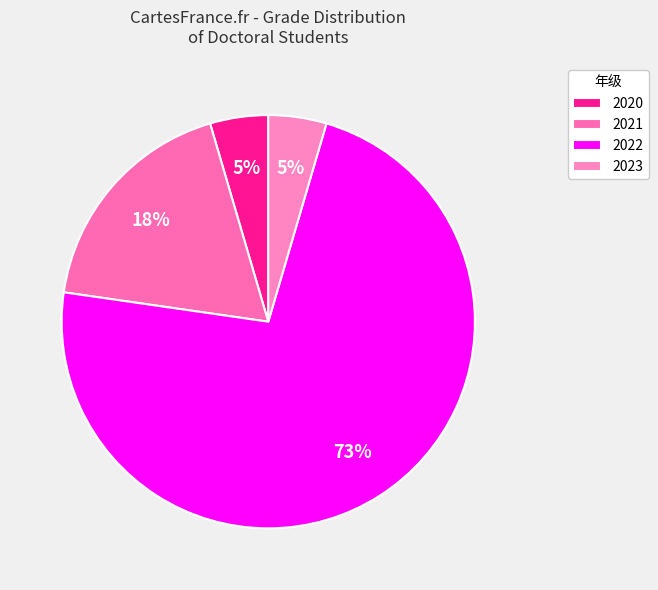

Which category has the biggest portion of the pie?

2022